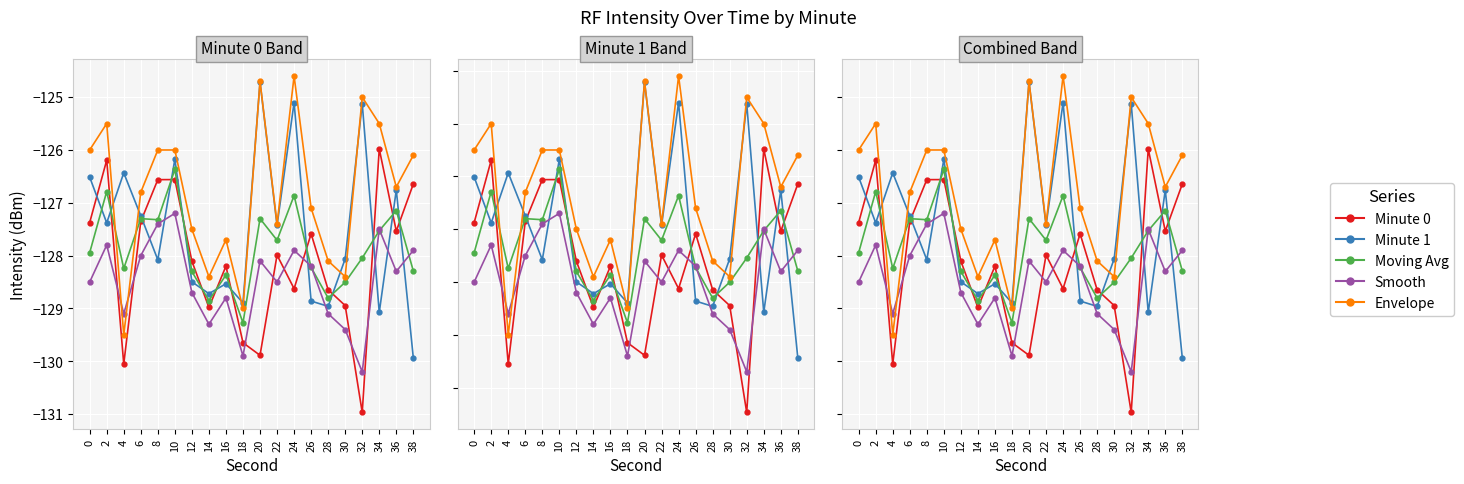

List the series in order of their peak value, highest first.

Envelope, Minute_1, Minute_0, Moving_Avg, Smooth